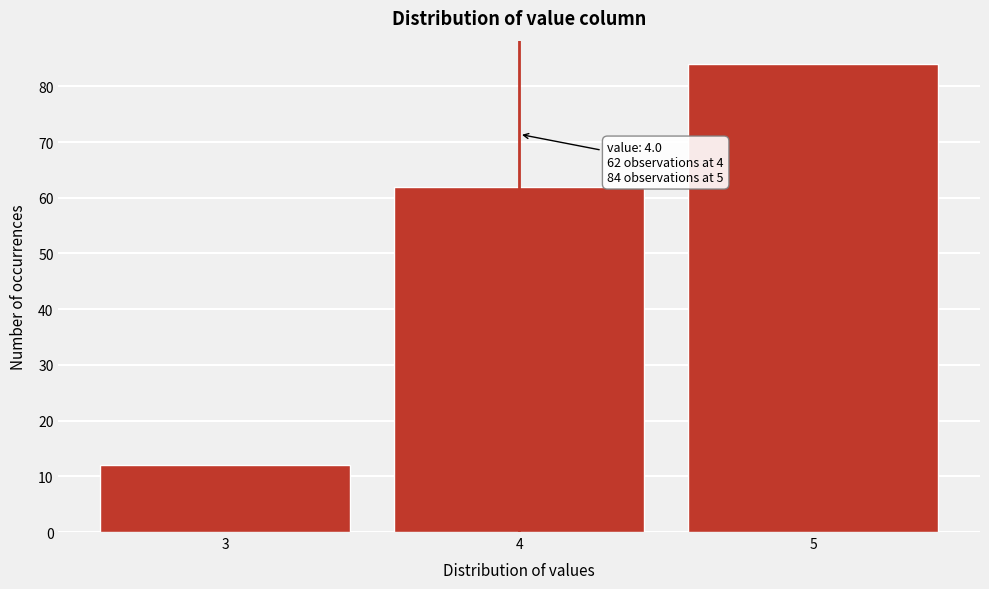

Reading left to right, what are all the values shown in this chart?

12	62	84